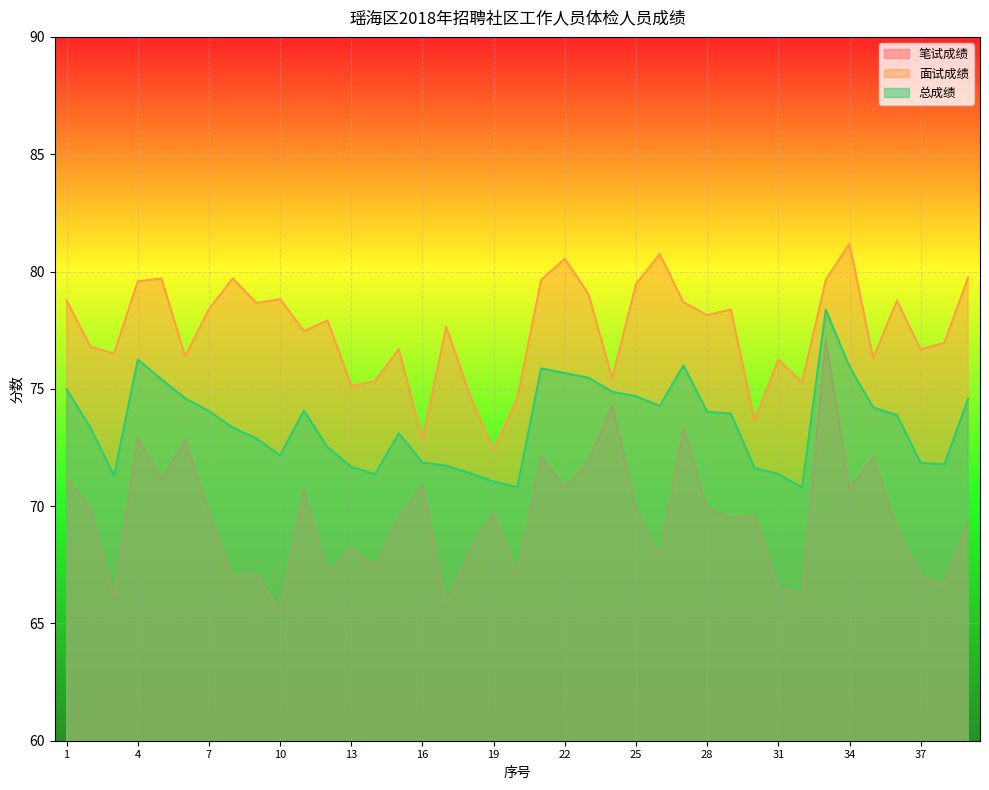

True or false: 笔试成绩 has a value of 107.6 at 38.

False